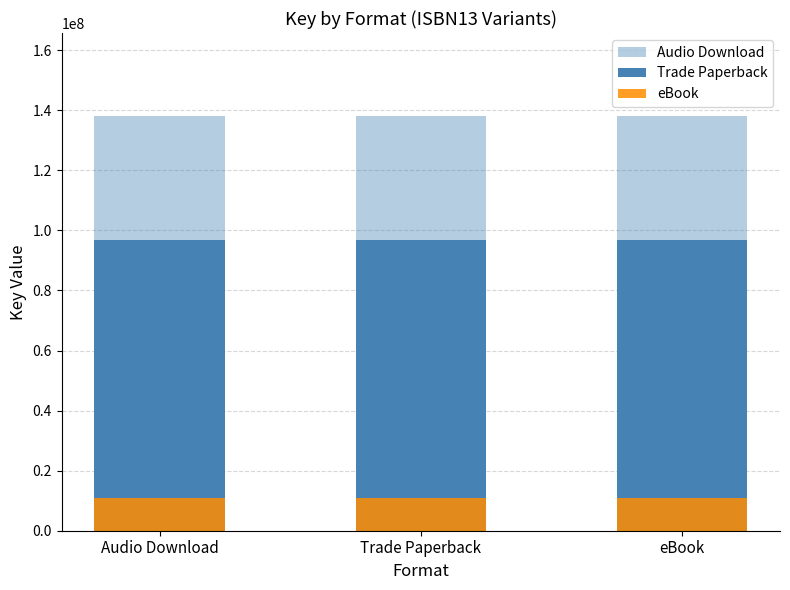

What is the label of the 2nd bar from the right?

Trade Paperback